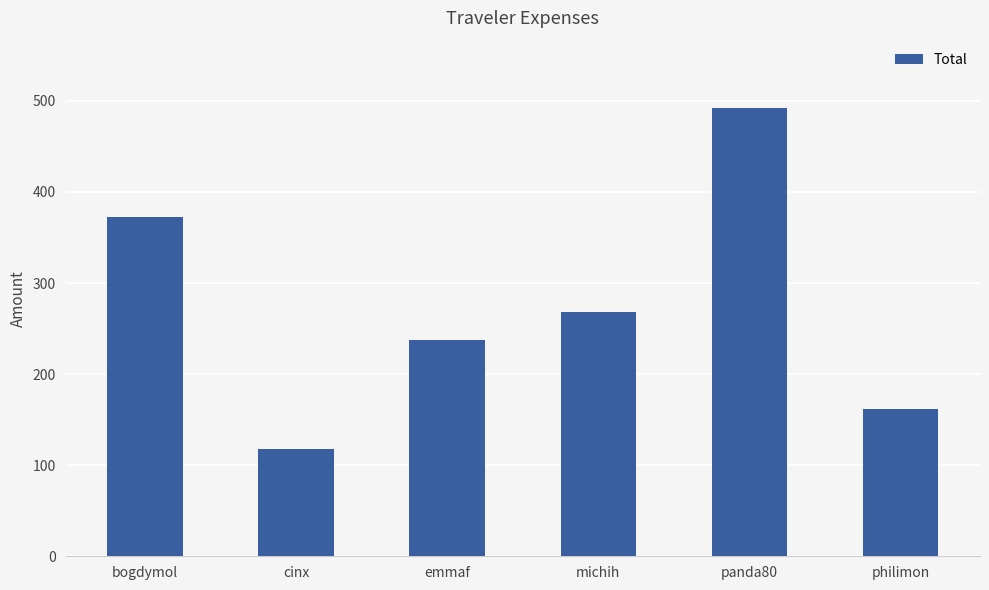

Reading left to right, transcribe all the data shown in this chart.

372.0	117.7	237.2	267.7	492.2	162.1